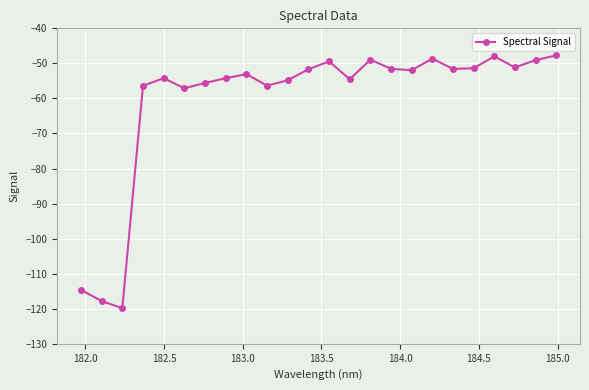

What is the value of the 5th point from the left?

-54.2